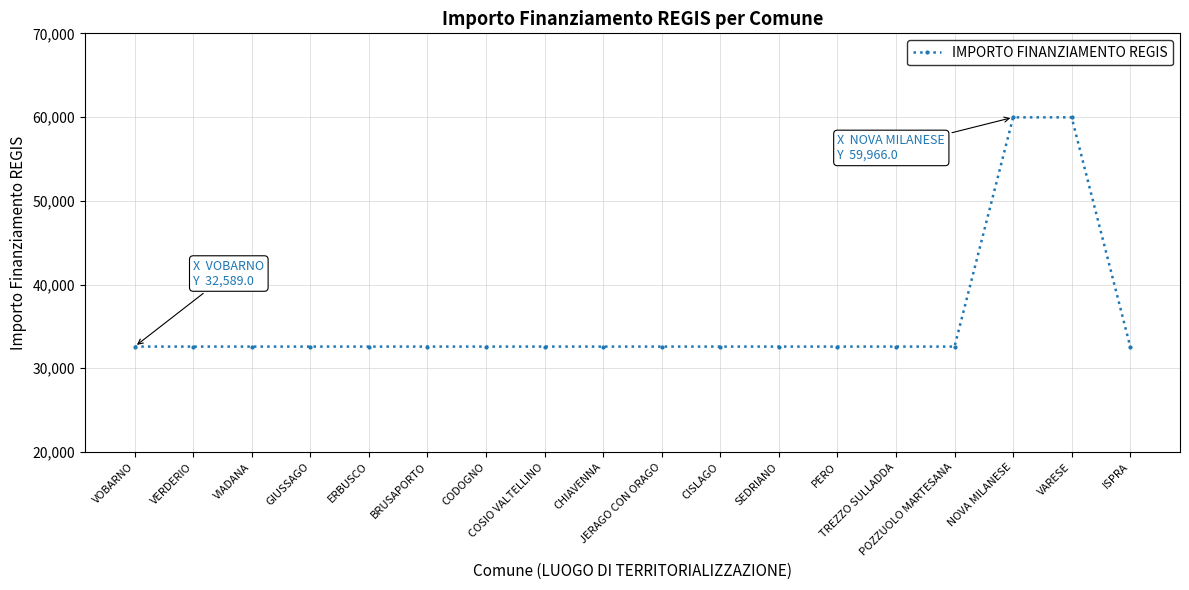

What is the sum of all values?

641356